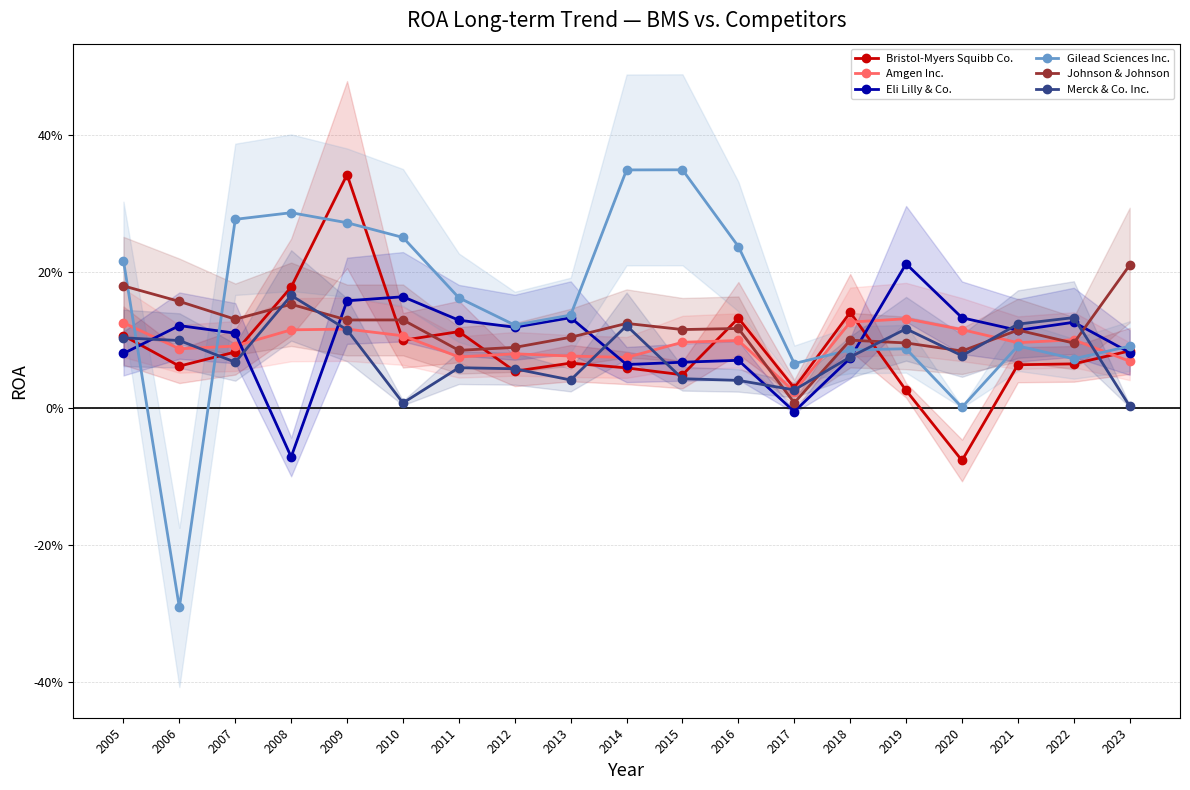

Is the value of Eli Lilly & Co. at 2007 greater than the value of Merck & Co. Inc. at 2021?

No